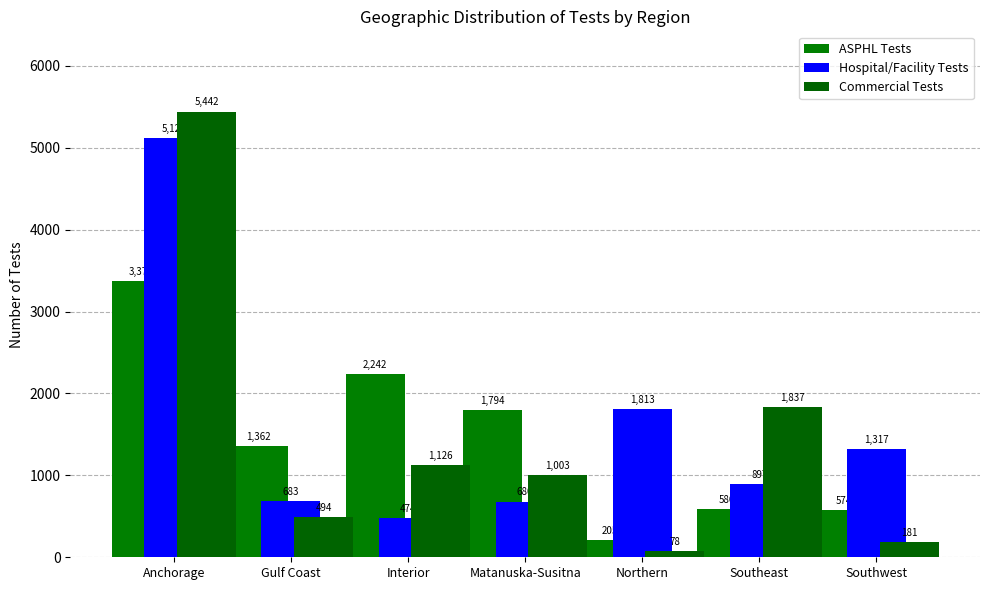

At how many categories does at least one series exceed 4562?

1